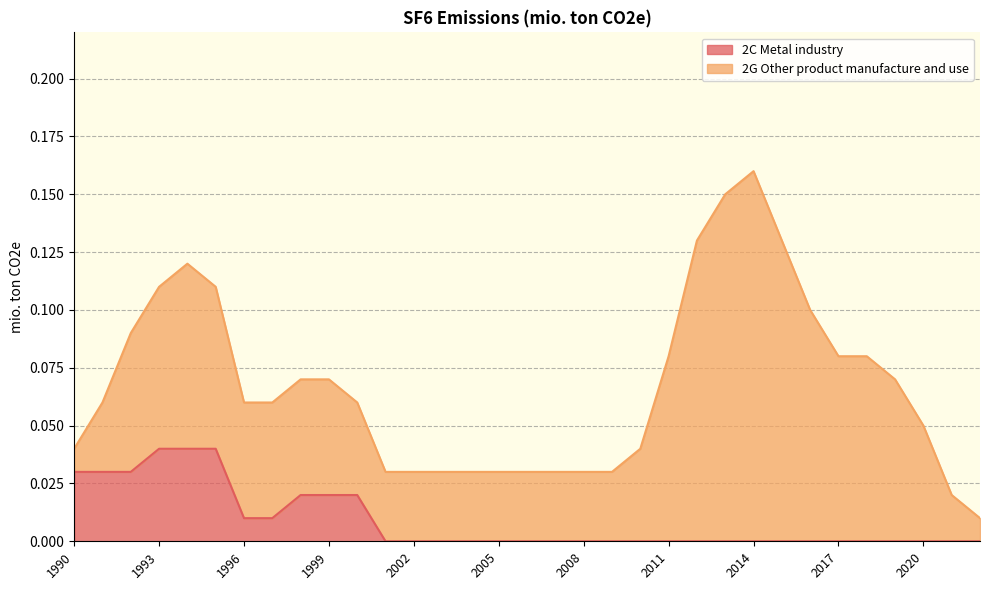

What is the sum of the values at 2000 and 1991?

0.1